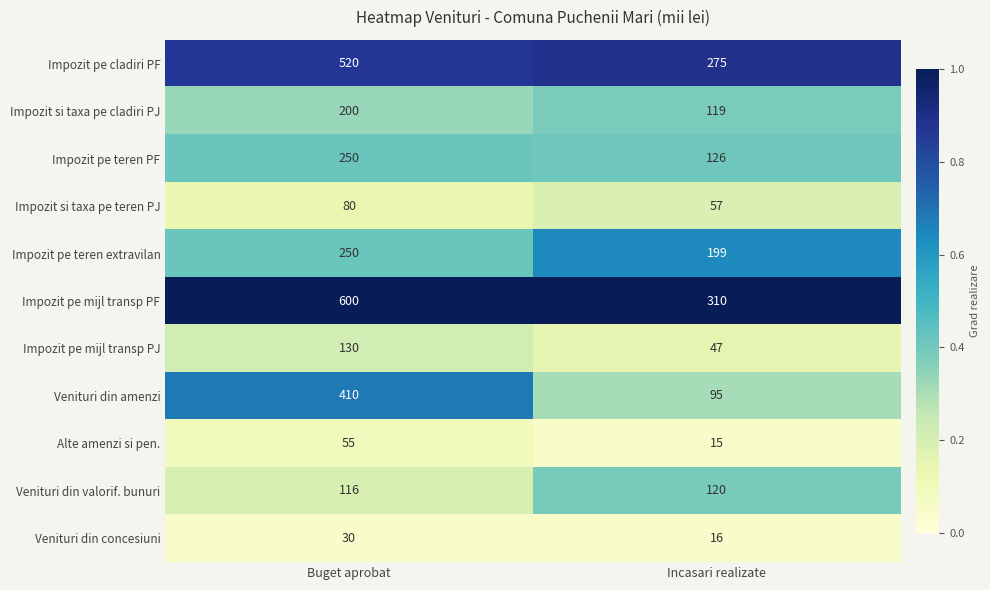

At Incasari realizate, list the series in order from smallest to largest.

Alte amenzi si pen., Venituri din concesiuni, Impozit pe mijl transp PJ, Impozit si taxa pe teren PJ, Venituri din amenzi, Impozit si taxa pe cladiri PJ, Venituri din valorif. bunuri, Impozit pe teren PF, Impozit pe teren extravilan, Impozit pe cladiri PF, Impozit pe mijl transp PF